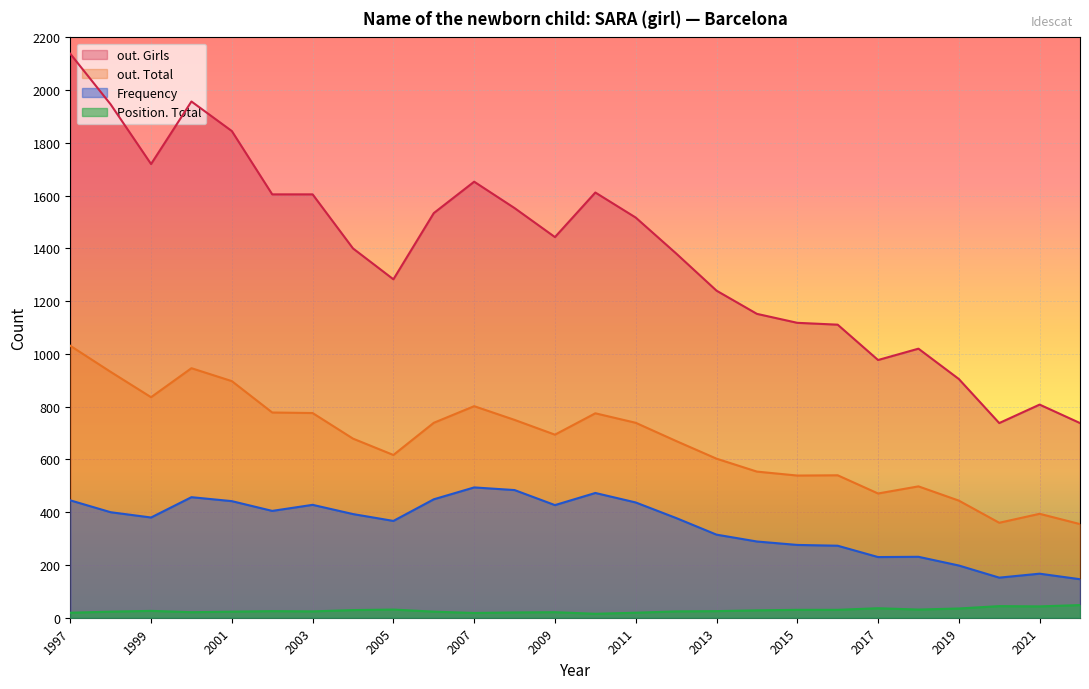

The Frequency series shows 229 at 1998. True or false?

False